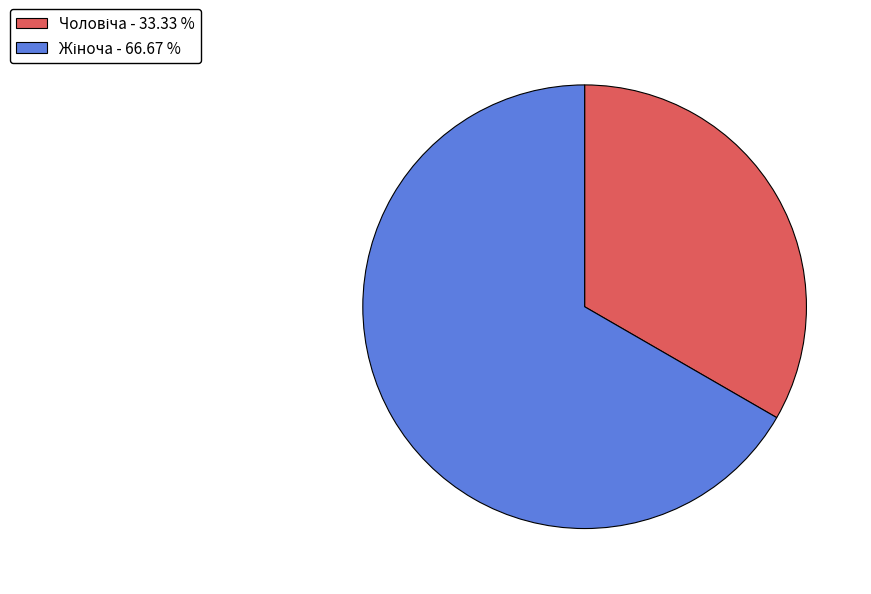

Is there any slice that represents more than half of the pie?

Yes